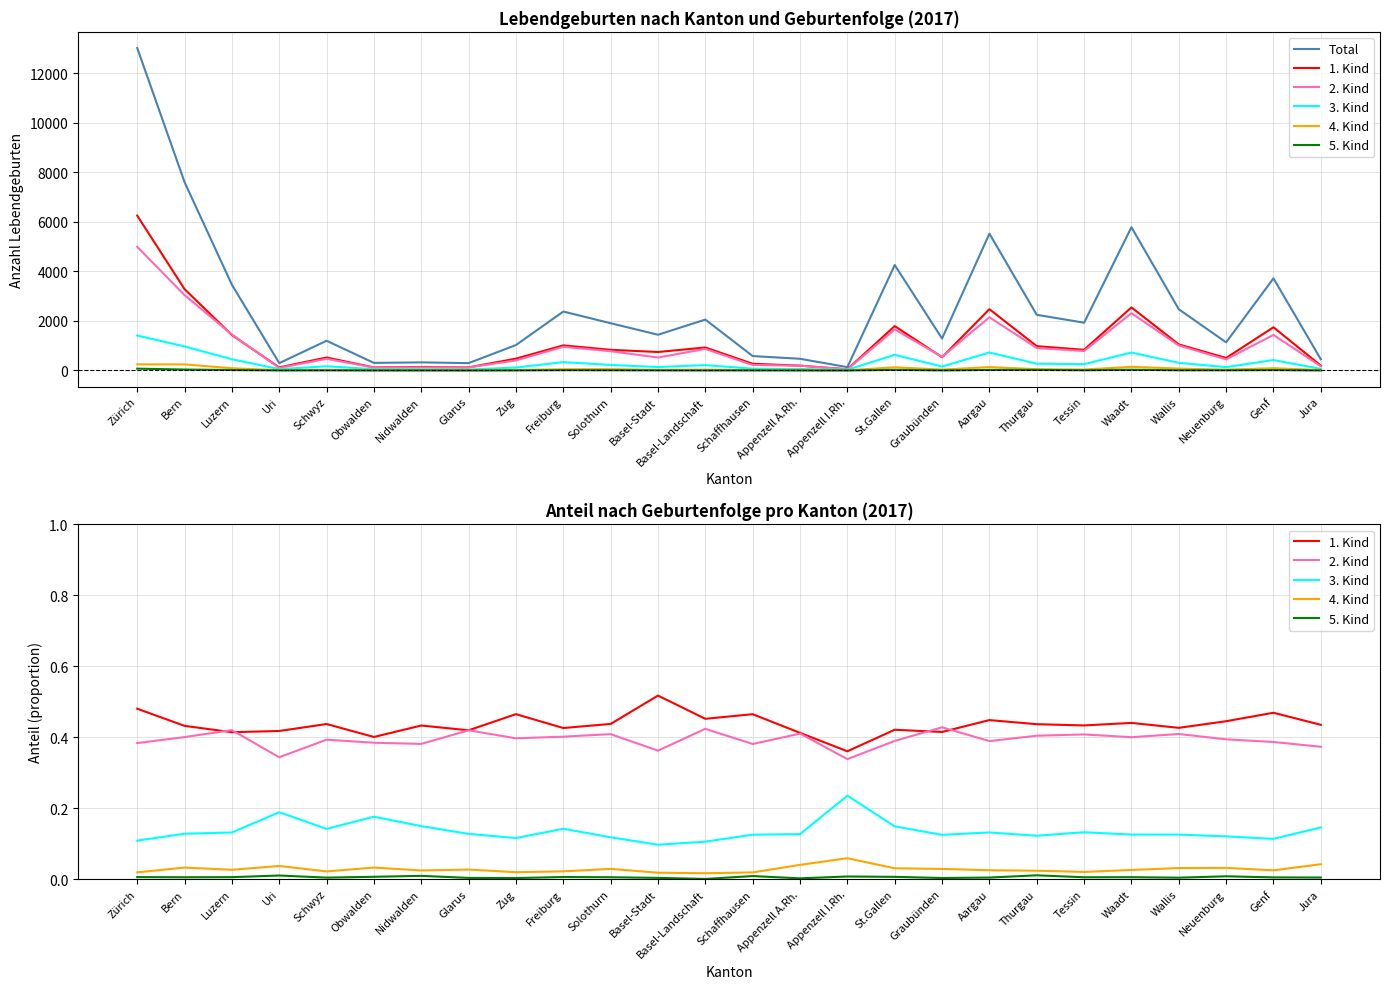

Which category has the highest value in the 5. Kind series?

Thurgau